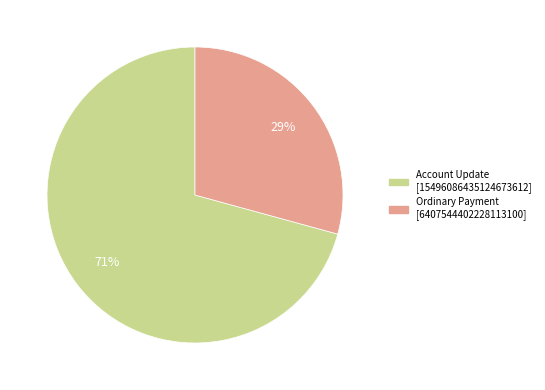

To the nearest percent, what is the average slice percentage?

50%